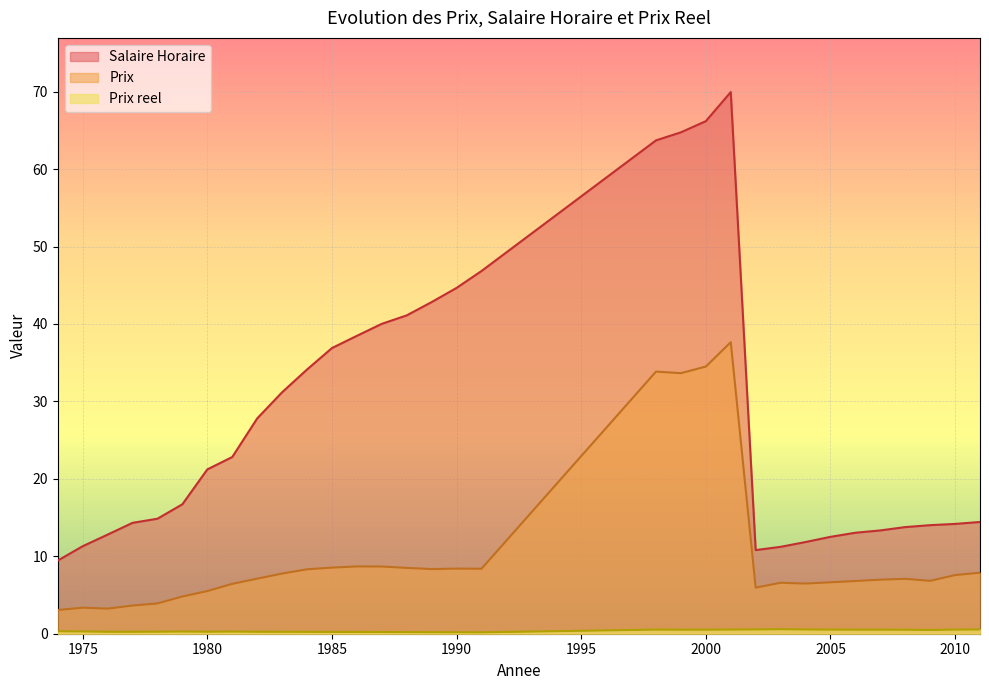

At which category is the sum across all series the highest?

2001